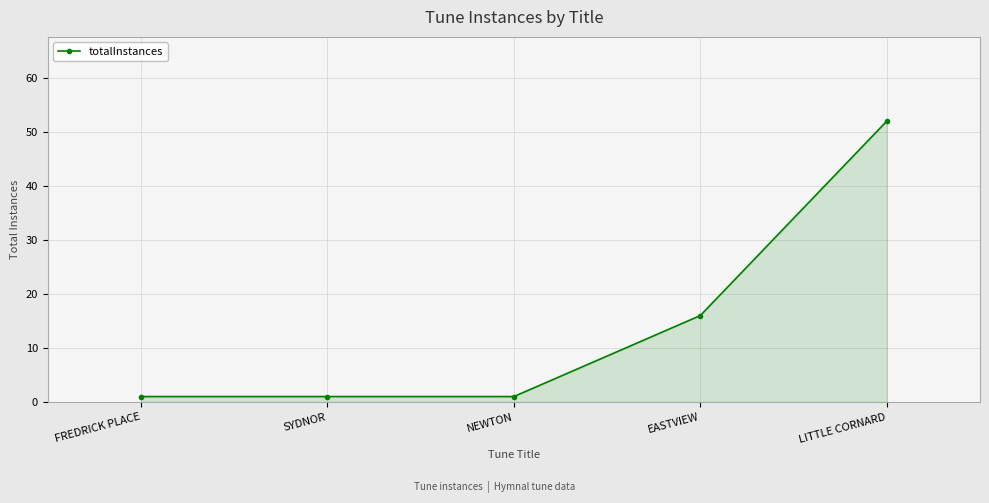

True or false: there are more than 1 points higher than both neighbors.

False